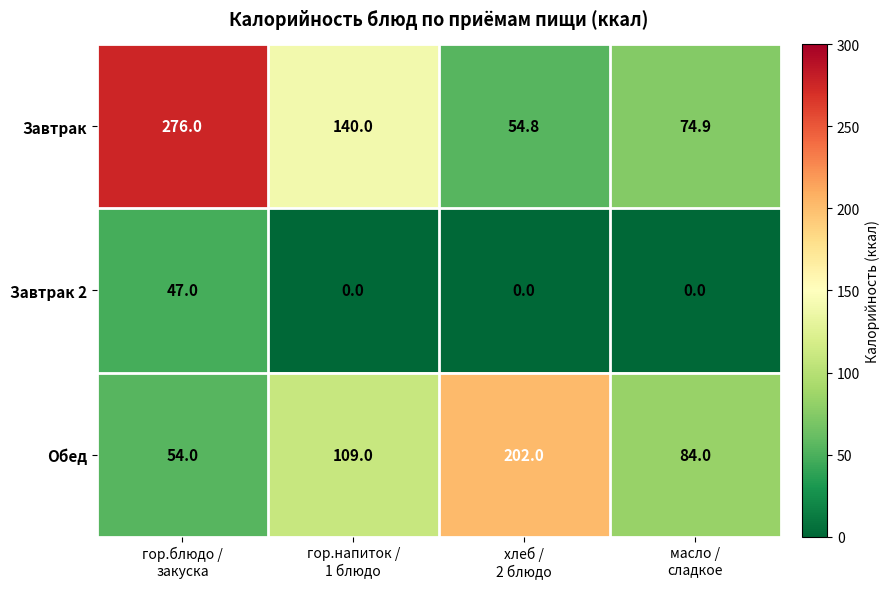

Which series has the widest spread of values?

Завтрак